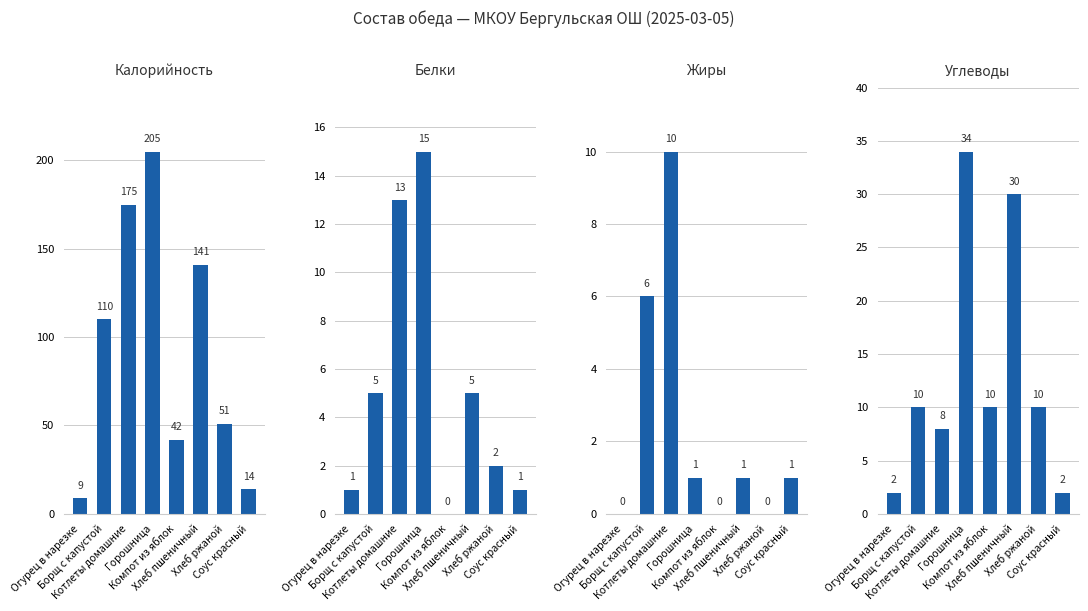

Reading left to right, what are all the values shown in this chart?

Калорийность: Огурец в нарезке=9	Борщ с капустой=110	Котлеты домашние=175	Горошница=205	Компот из яблок=42	Хлеб пшеничный=141	Хлеб ржаной=51	Соус красный=14
Белки: Огурец в нарезке=1	Борщ с капустой=5	Котлеты домашние=13	Горошница=15	Компот из яблок=0	Хлеб пшеничный=5	Хлеб ржаной=2	Соус красный=1
Жиры: Огурец в нарезке=0	Борщ с капустой=6	Котлеты домашние=10	Горошница=1	Компот из яблок=0	Хлеб пшеничный=1	Хлеб ржаной=0	Соус красный=1
Углеводы: Огурец в нарезке=2	Борщ с капустой=10	Котлеты домашние=8	Горошница=34	Компот из яблок=10	Хлеб пшеничный=30	Хлеб ржаной=10	Соус красный=2